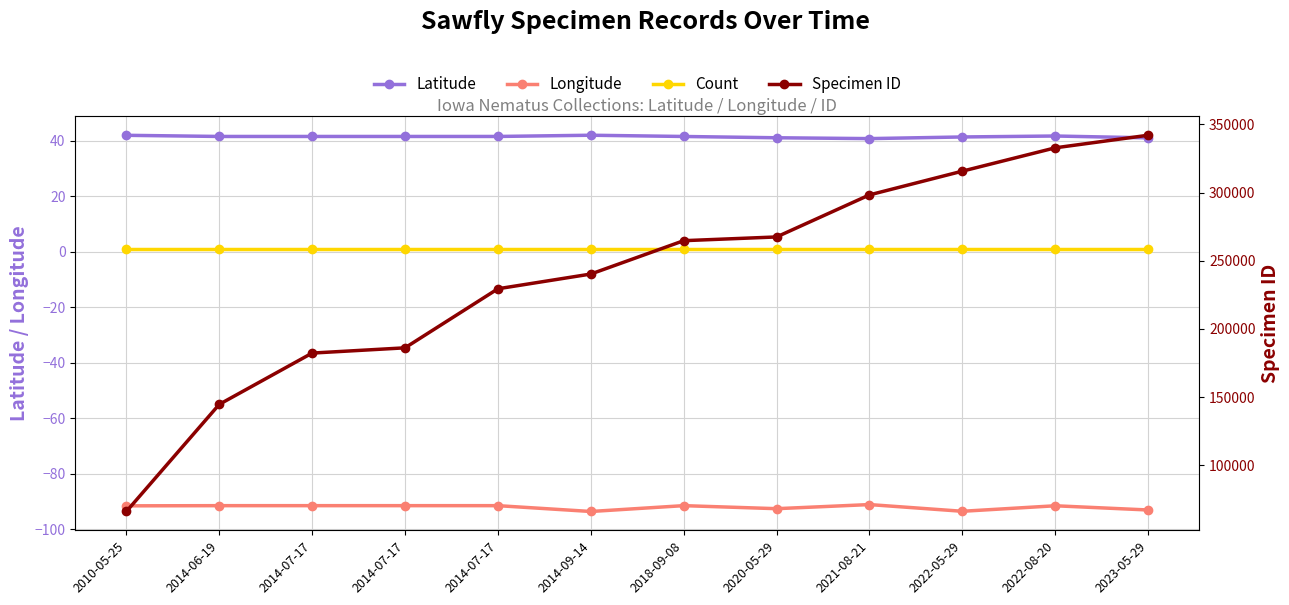

True or false: Count and Specimen ID intersect in this chart.

False